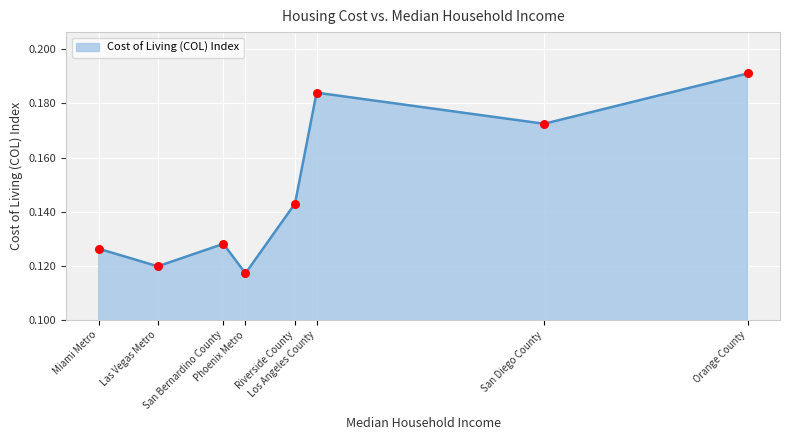

Between Phoenix Metro and Riverside County, which is larger?

Riverside County